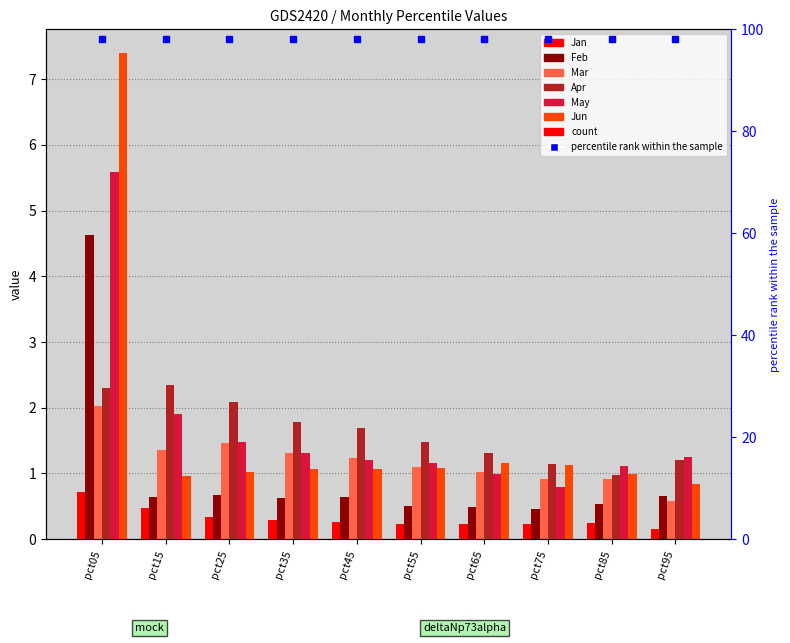

Is the value of Apr at pct75 greater than the value of May at pct15?

No